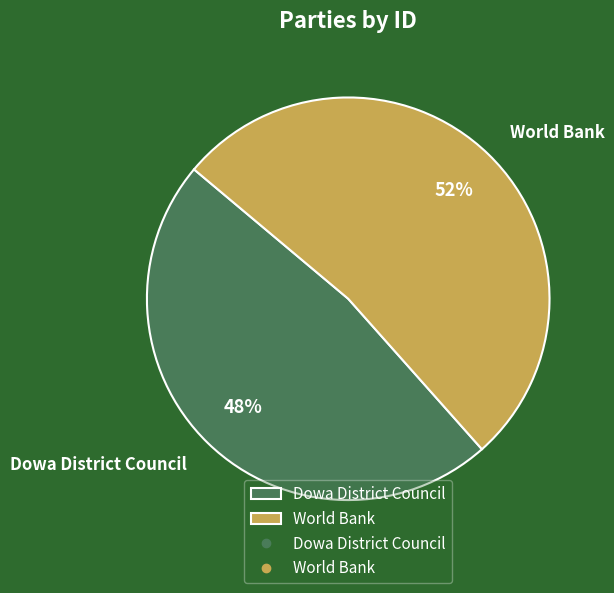

Which slice represents more than half of the pie?

World Bank